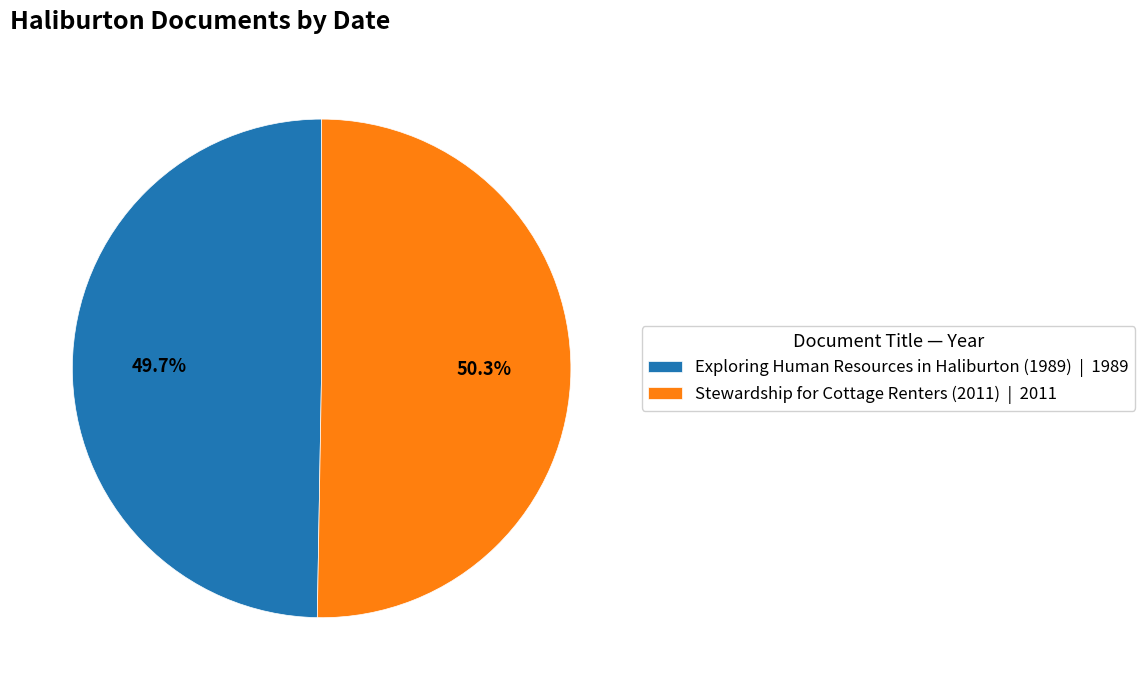

Does Exploring Human Resources in Haliburton (1989) represent more than half of the total?

No